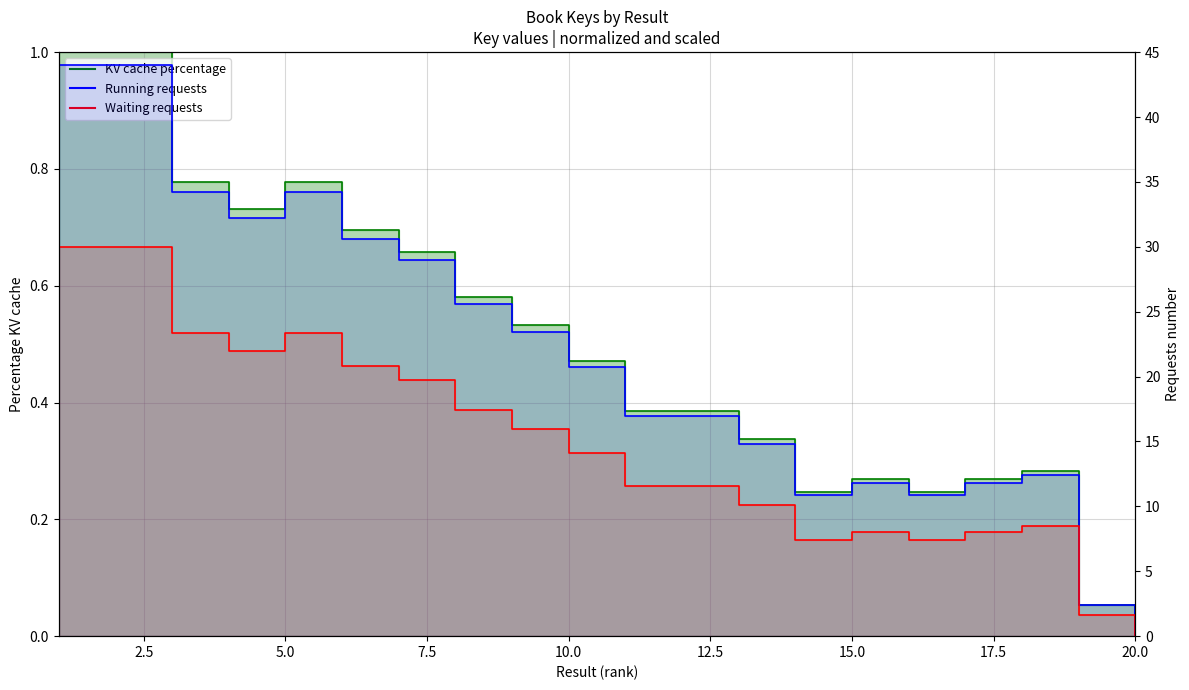

True or false: Running requests has more than 1 points higher than both neighbors.

True